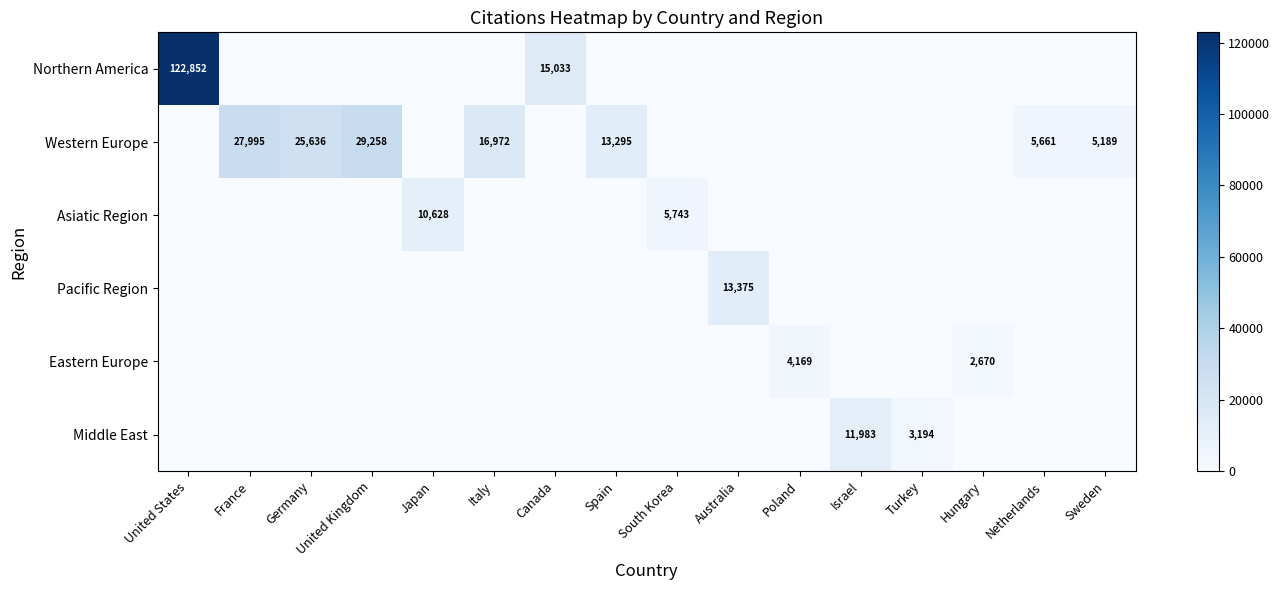

The value of Western Europe at Germany is 10542. True or false?

False